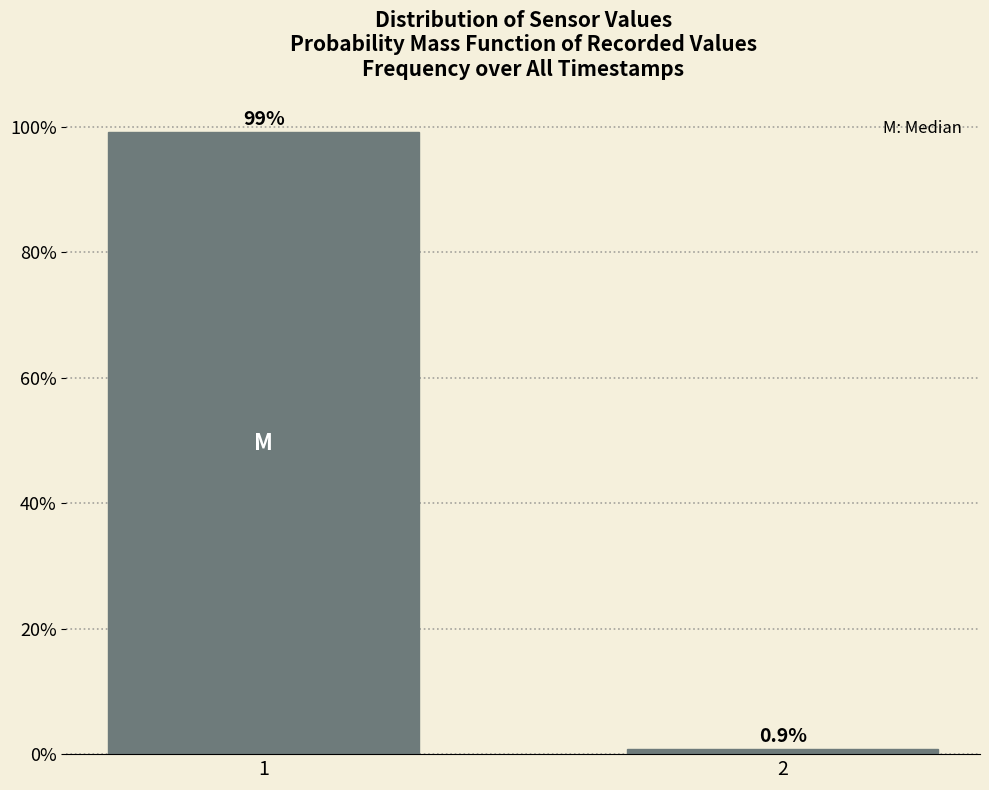

Reading right to left, what are all the values shown in this chart?

0.9	99.1